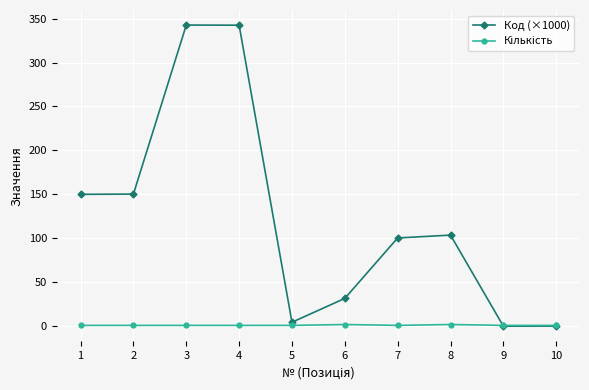

Which series has the largest total across all categories?

Код (×1000)